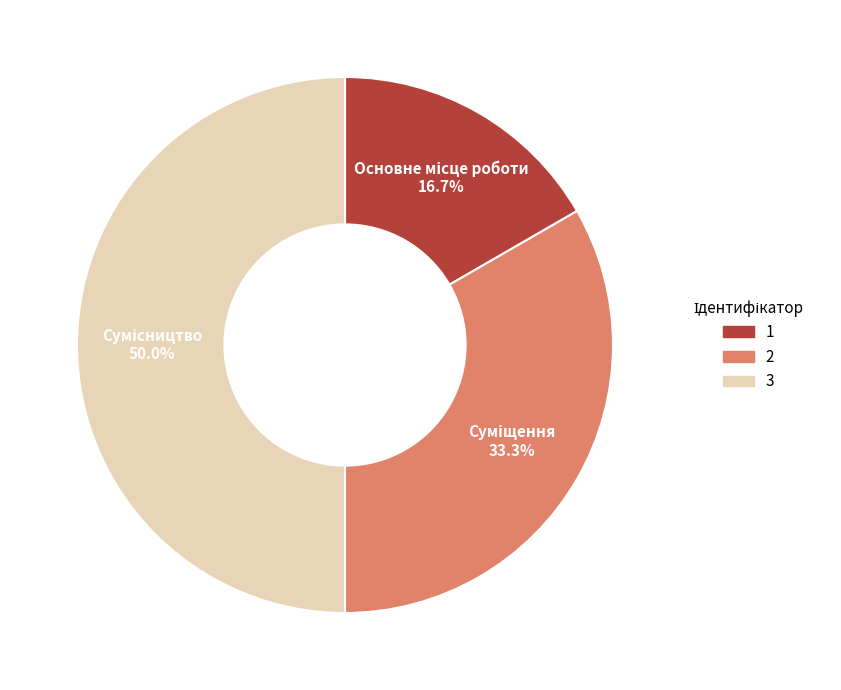

What percentage do Суміщення and Сумісництво together represent?

83.3%